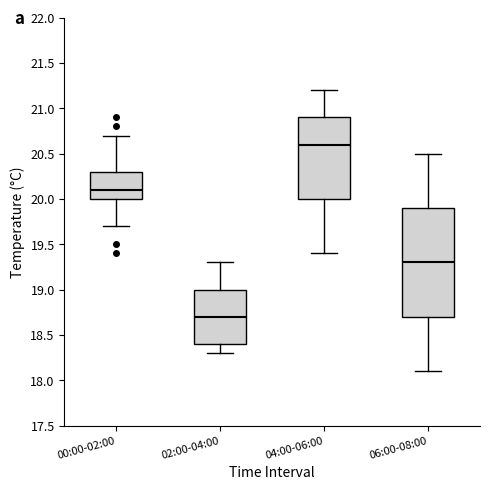

Reading left to right, transcribe this box plot: for each box, give where its median line is, the range the box spans, and where its two whiskers end, as read against the y-axis. The values are not printed on the chart, so give them approximately, as read against the axis.

00:00-02:00: median 20.1, box 20.0 to 20.3, whiskers 19.7 to 20.7
02:00-04:00: median 18.7, box 18.4 to 19.0, whiskers 18.3 to 19.3
04:00-06:00: median 20.6, box 20.0 to 20.9, whiskers 19.4 to 21.2
06:00-08:00: median 19.3, box 18.7 to 19.9, whiskers 18.1 to 20.5